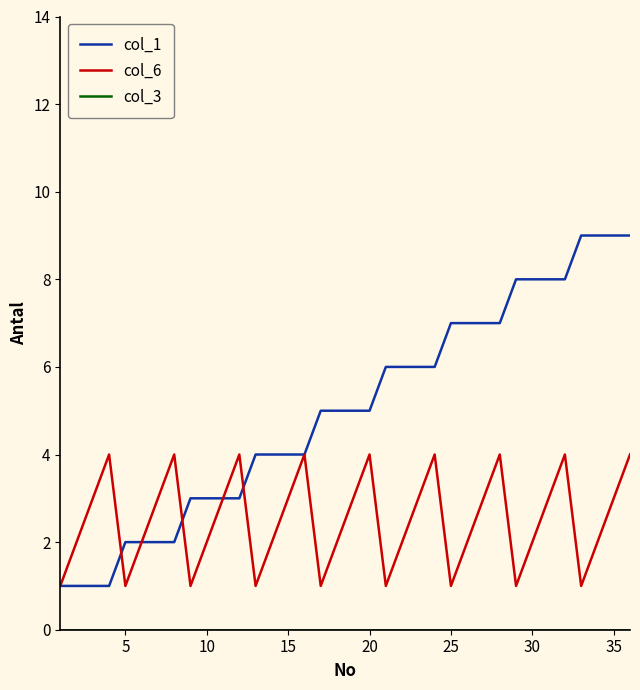

True or false: col_6 and col_1 cross at least once.

True